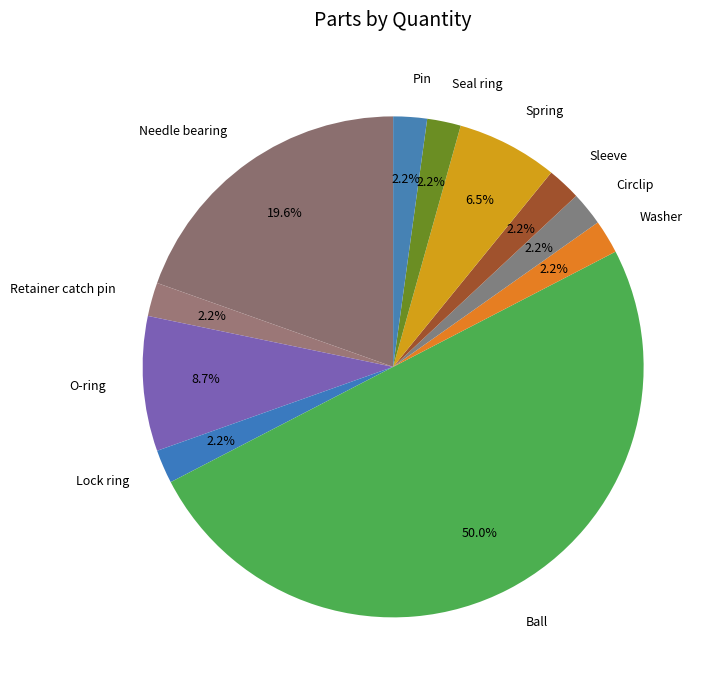

To the nearest percent, what portion does Sleeve represent?

2%